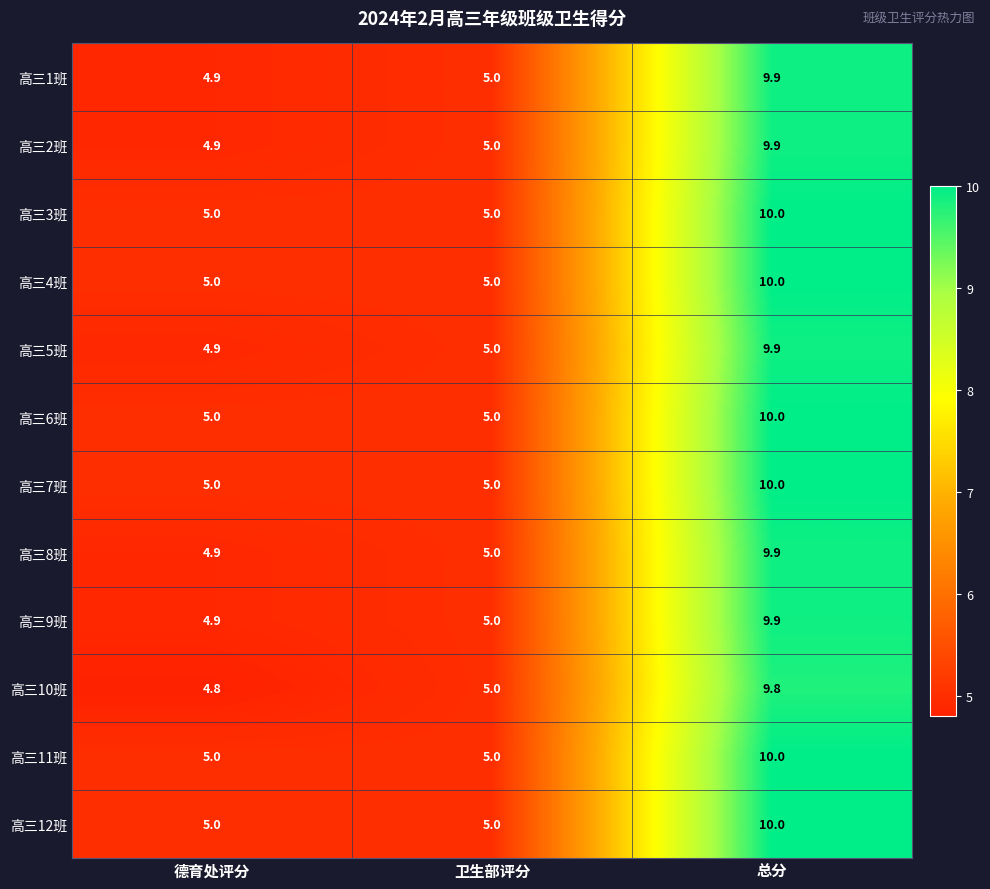

List the labels in order of 高三1班 value, smallest first.

德育处评分, 卫生部评分, 总分